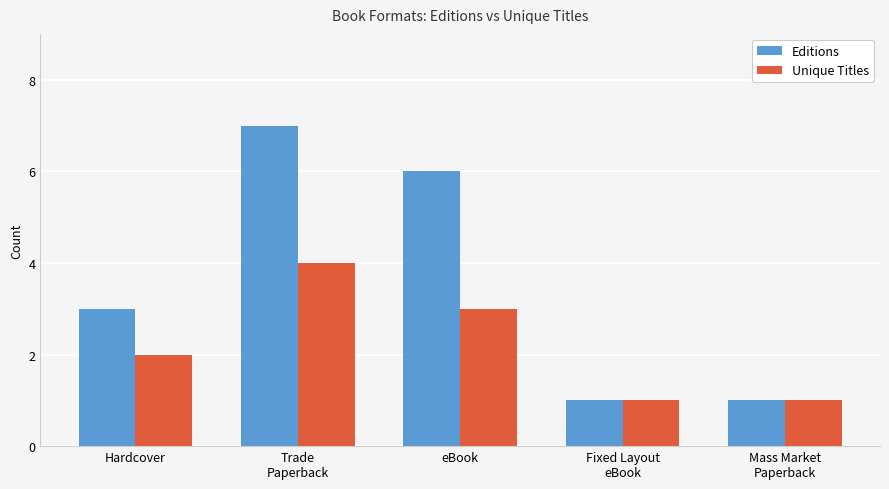

What is the label of the 1st bar from the left?

Hardcover